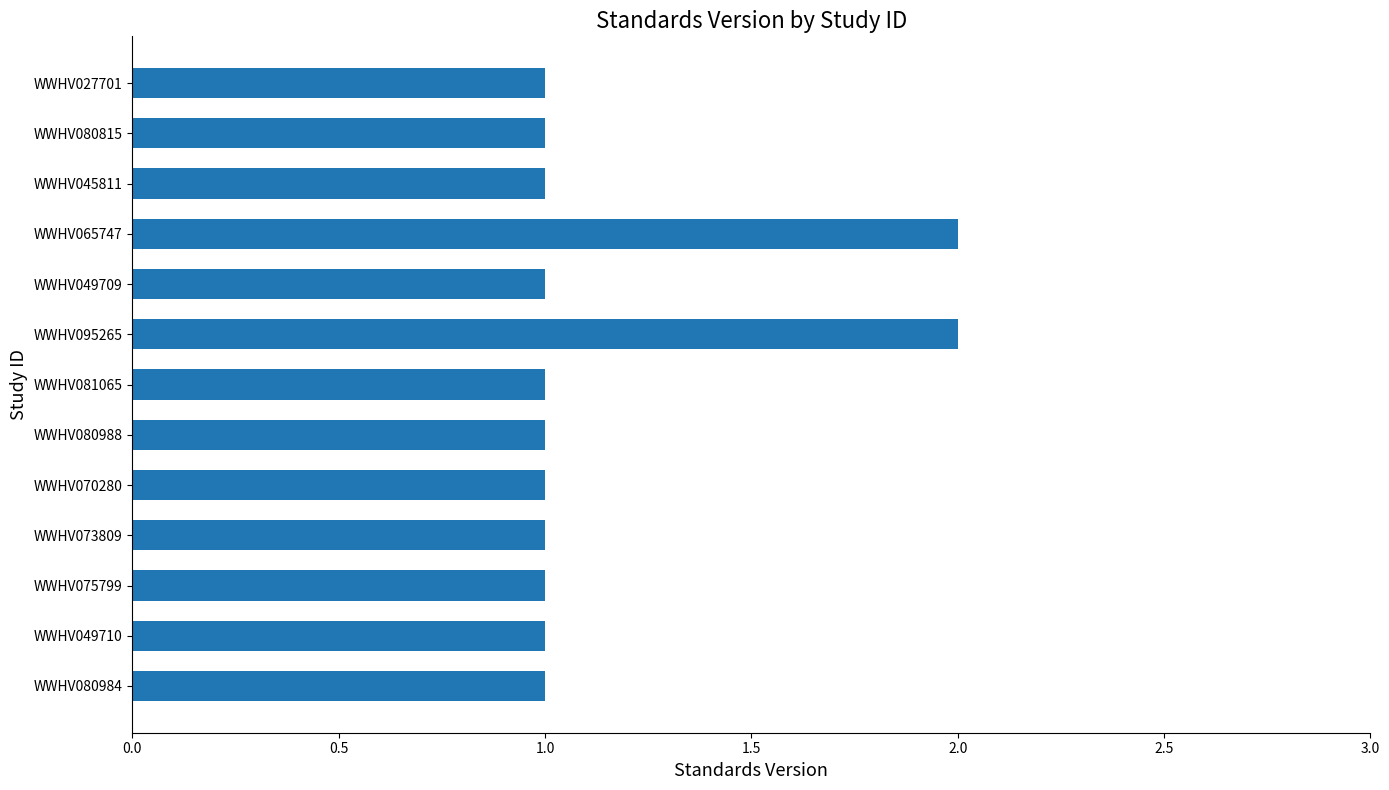

Which has a higher value, WWHV080984 or WWHV095265?

WWHV095265